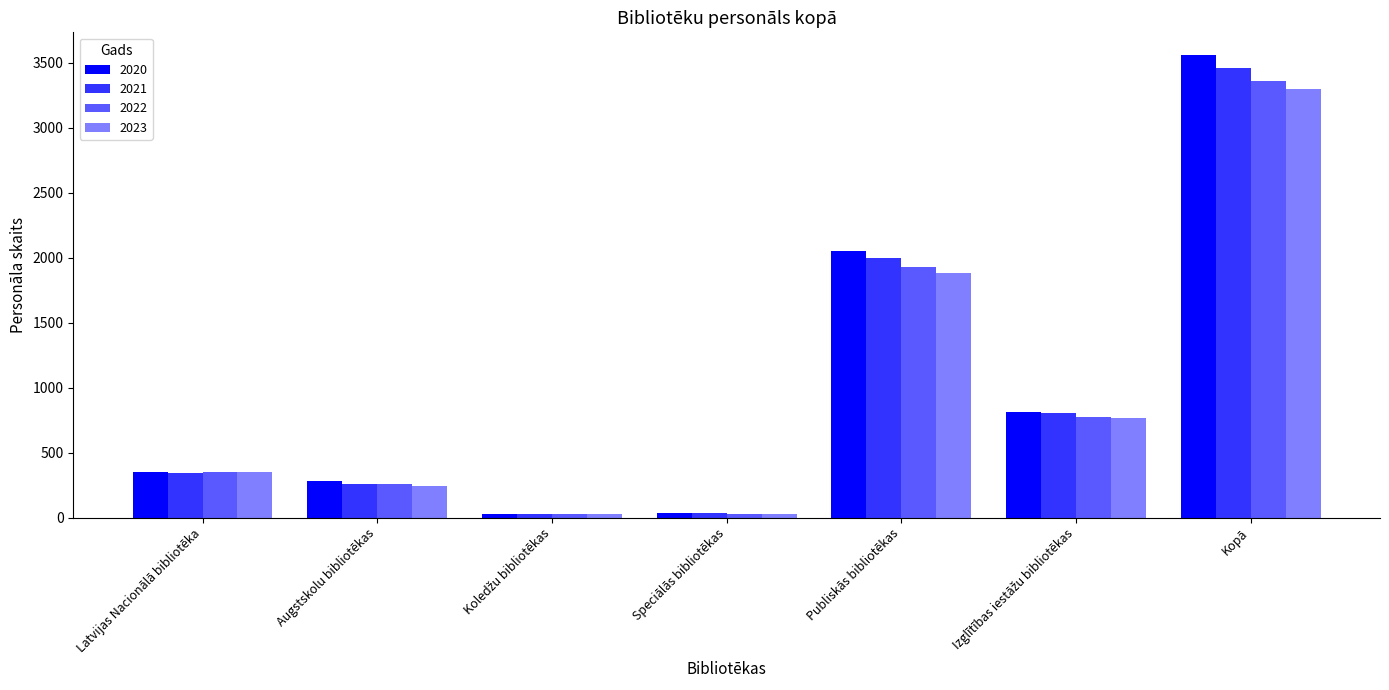

At Latvijas Nacionālā bibliotēka, list the series in order from largest to smallest.

2022, 2023, 2020, 2021